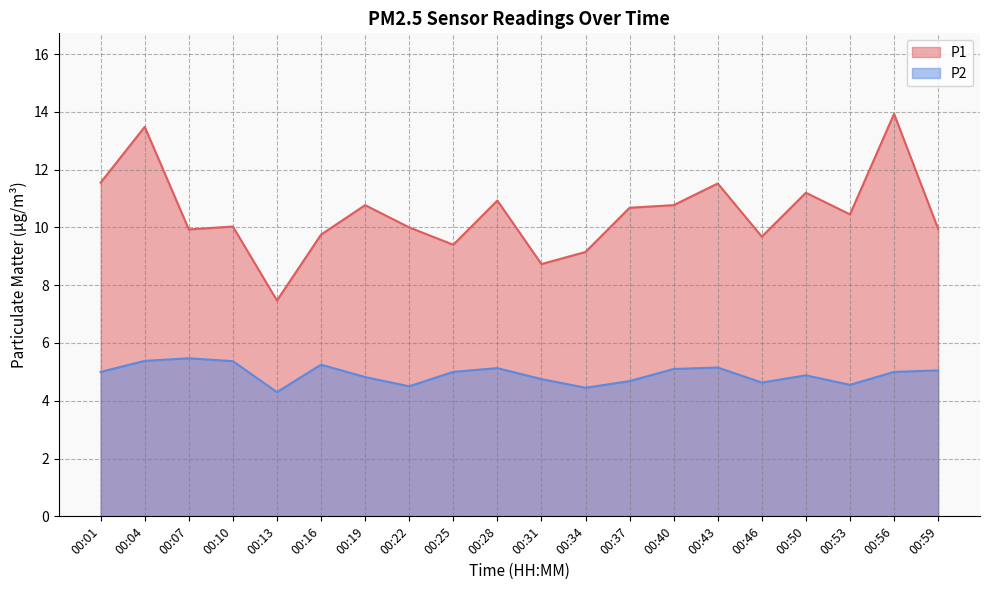

What is the value of the P1 point at the 1st from the left?

11.6